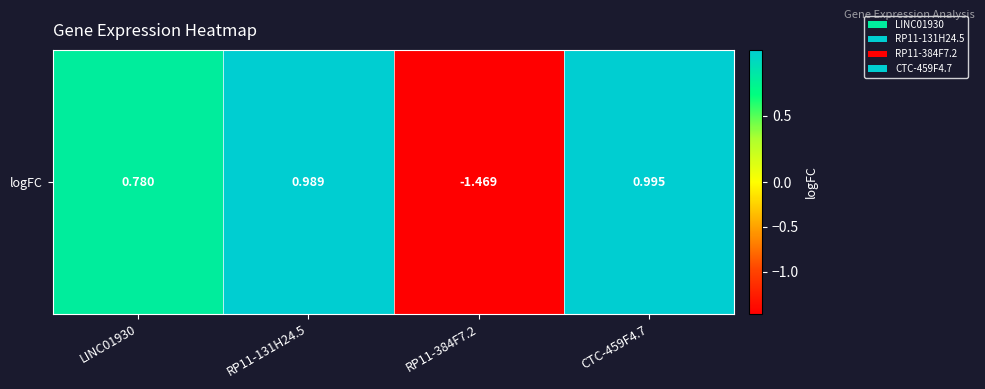

Reading left to right, extract all data points from this chart.

0.8	1.0	-1.5	1.0